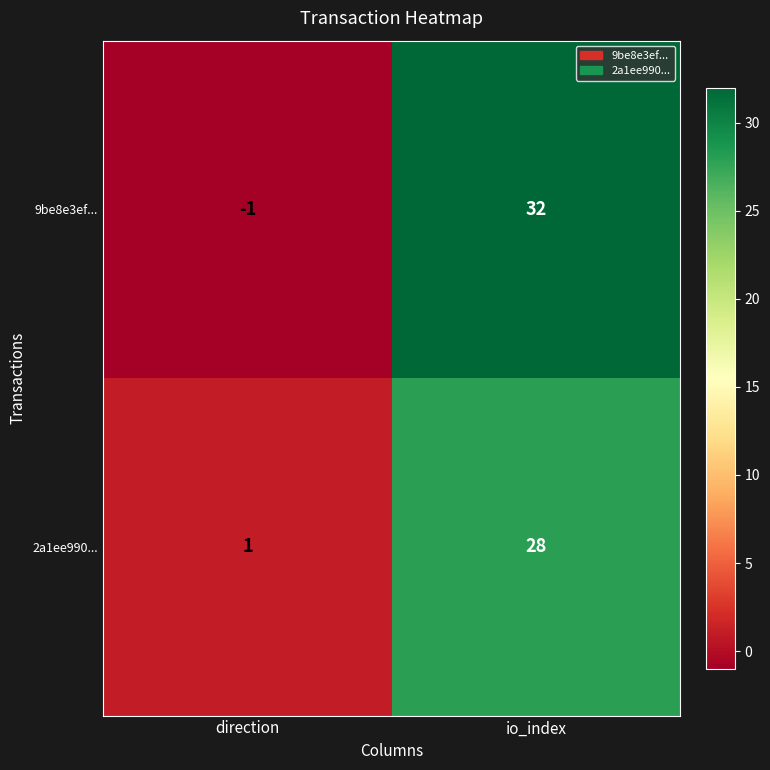

Between direction and io_index, which series saw the biggest shift?

9be8e3ef...